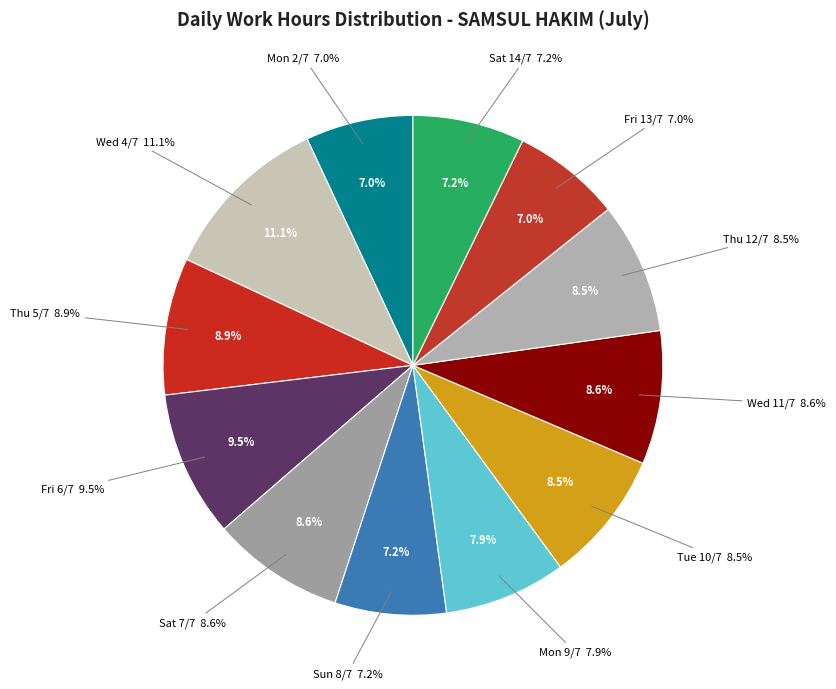

How many segments does this pie chart have?

12